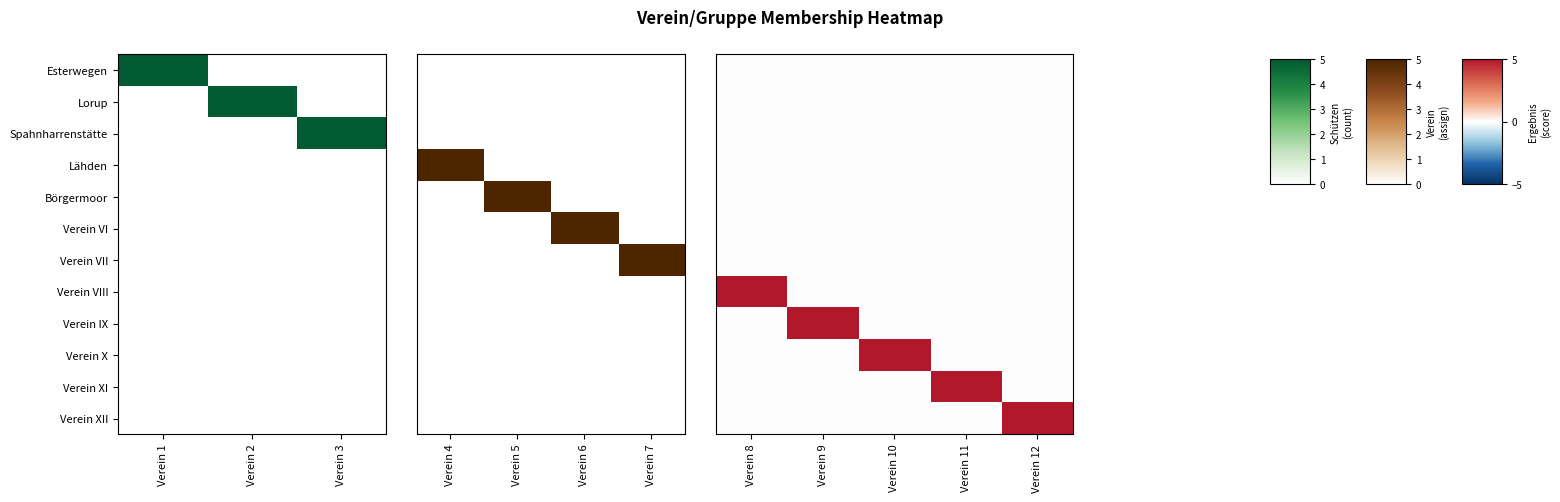

What is the total value across all series at Verein 10?

5